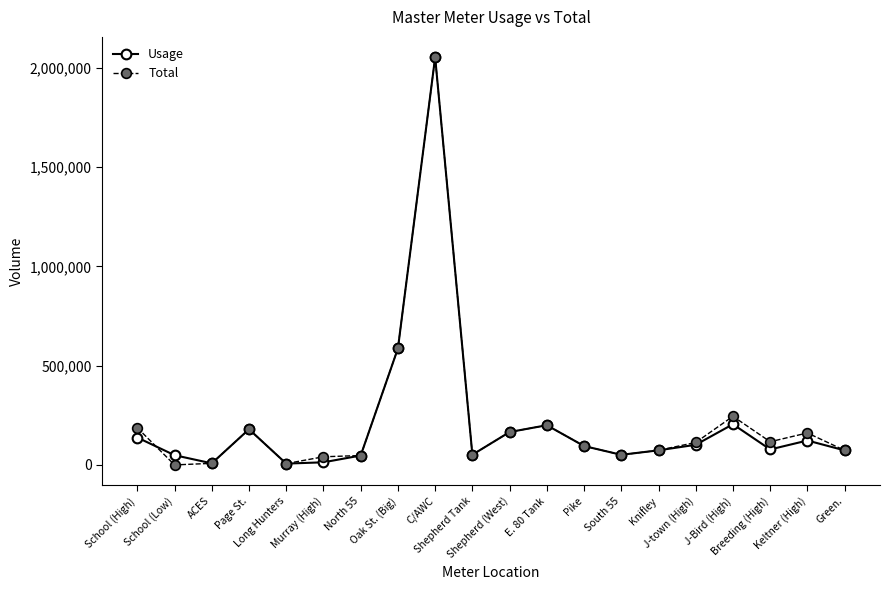

What is the difference between the second highest and minimum values in the Total series?

586900